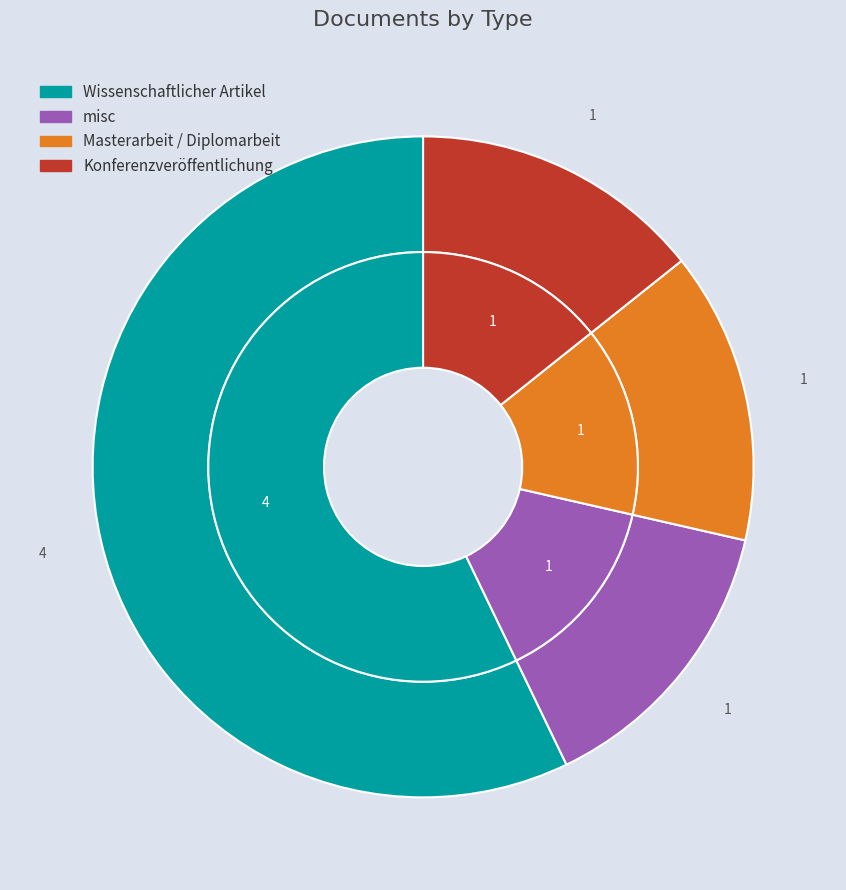

Count the number of slices in the pie.

4